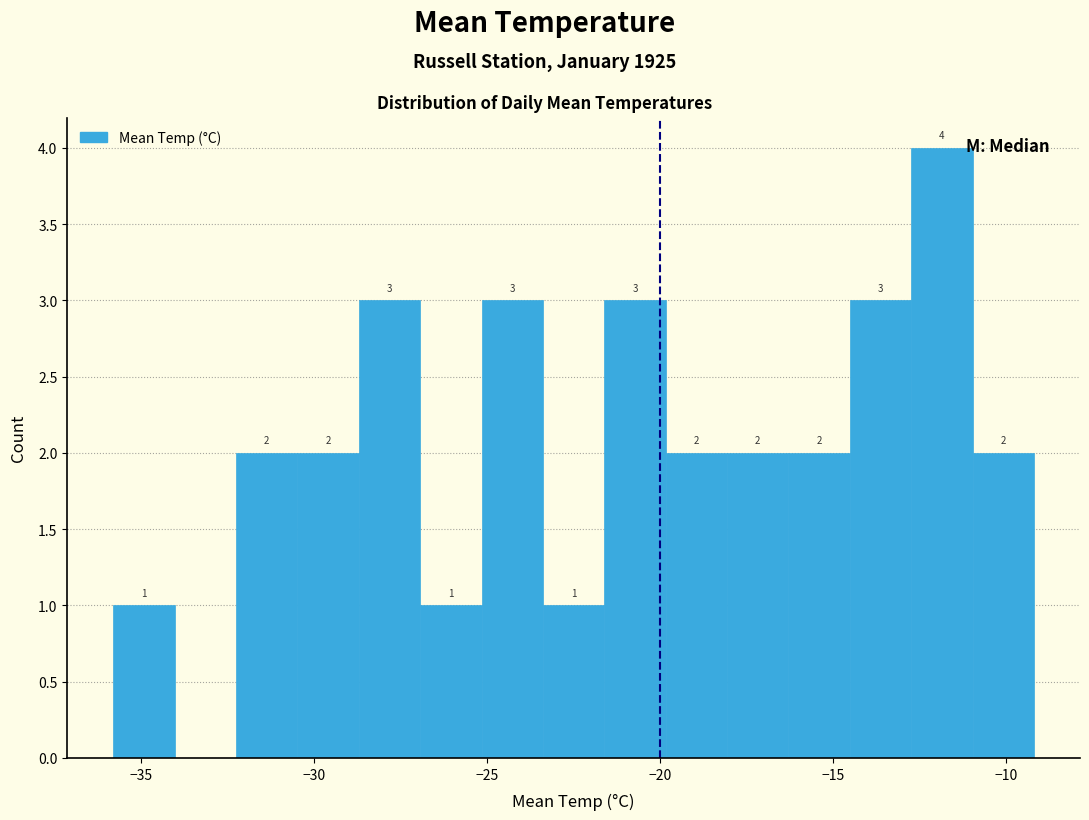

Around what value on the x-axis is the tallest bar? Give the approximate position of its centre, as read against the axis.

-12.0